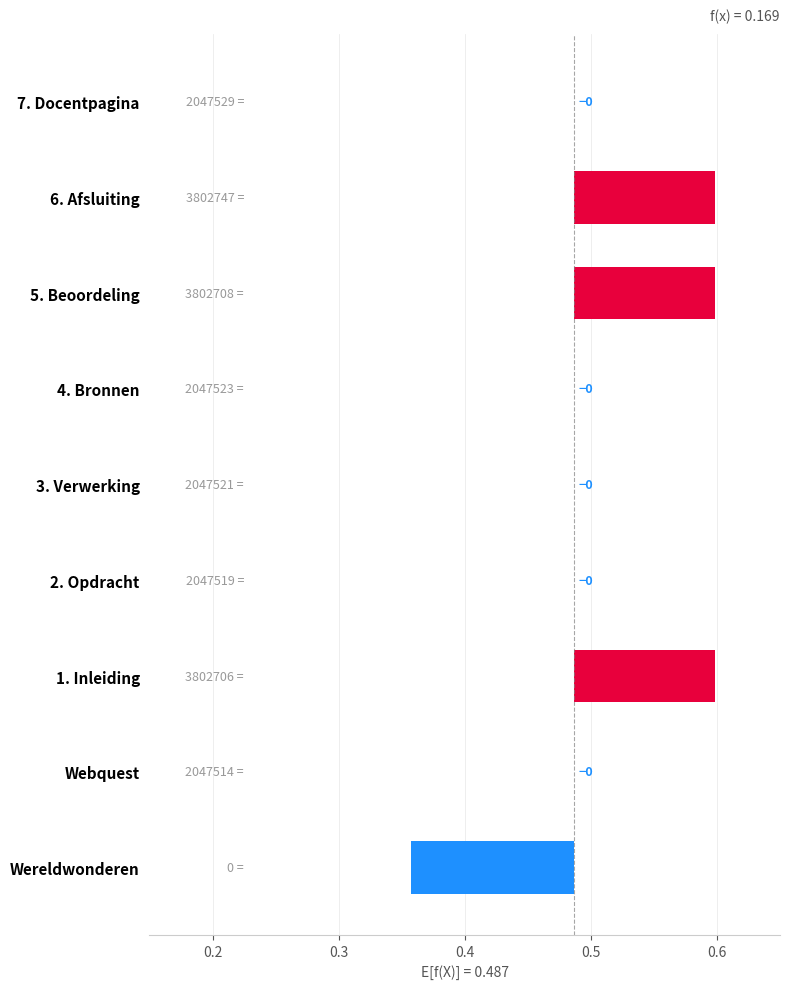

What is the sum of all values?

0.2